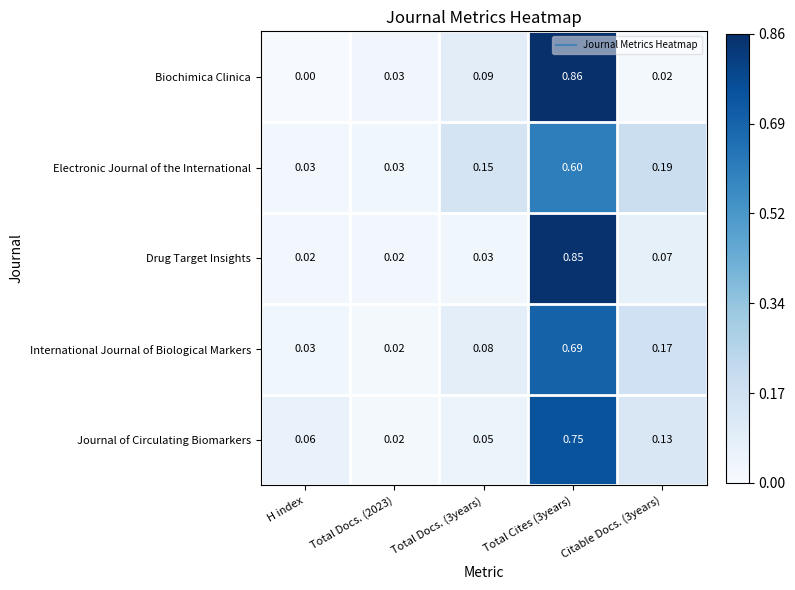

Where is Biochimica Clinica nearest to the value 0?

H index